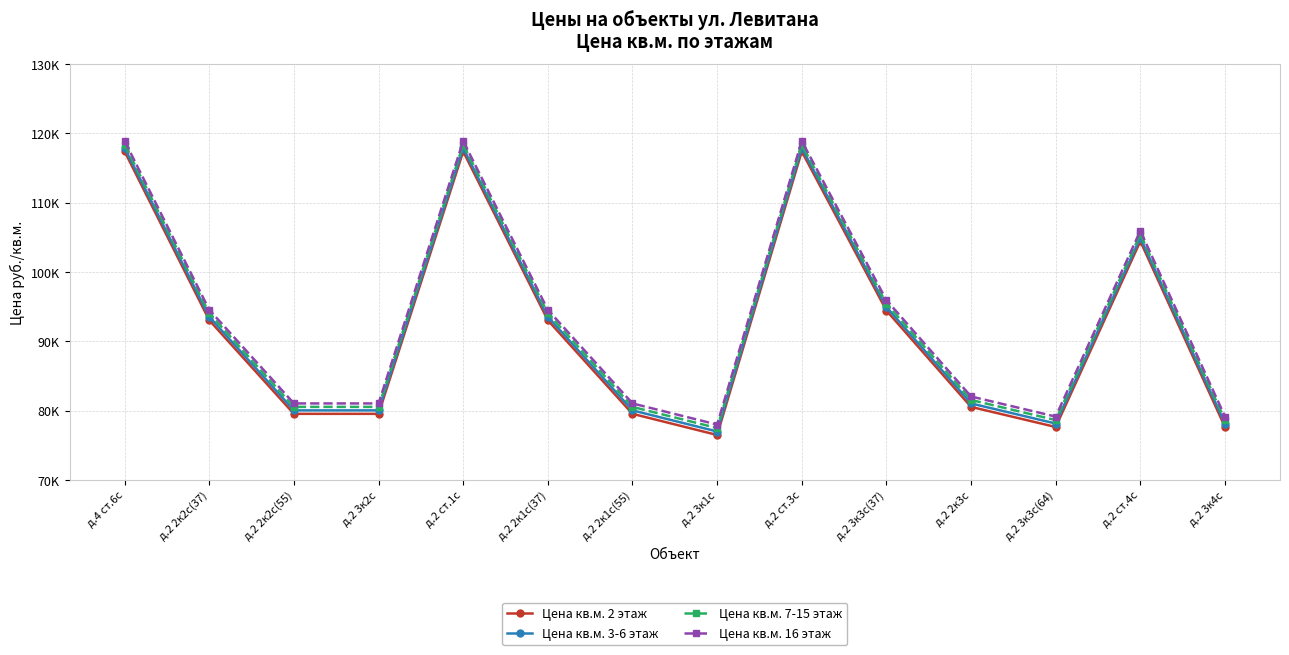

Is this an area chart (filled region under the line)?

No